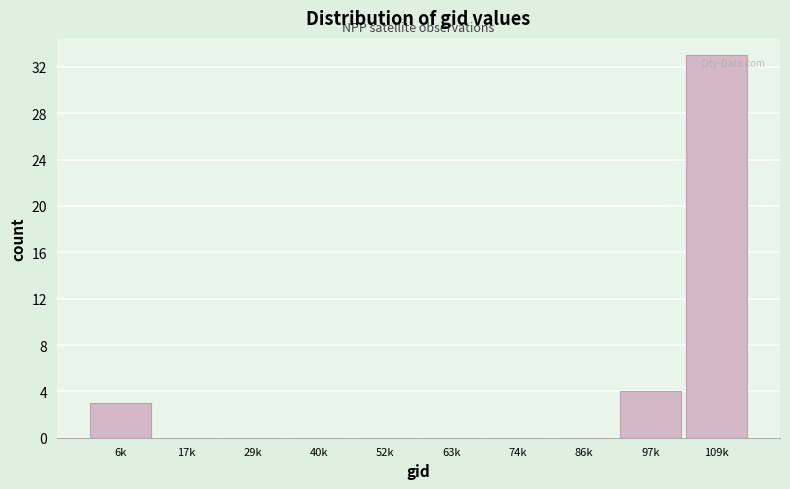

Reading left to right, list all the values displayed in this chart.

6k=3	17k=0	29k=0	40k=0	52k=0	63k=0	74k=0	86k=0	97k=4	109k=33